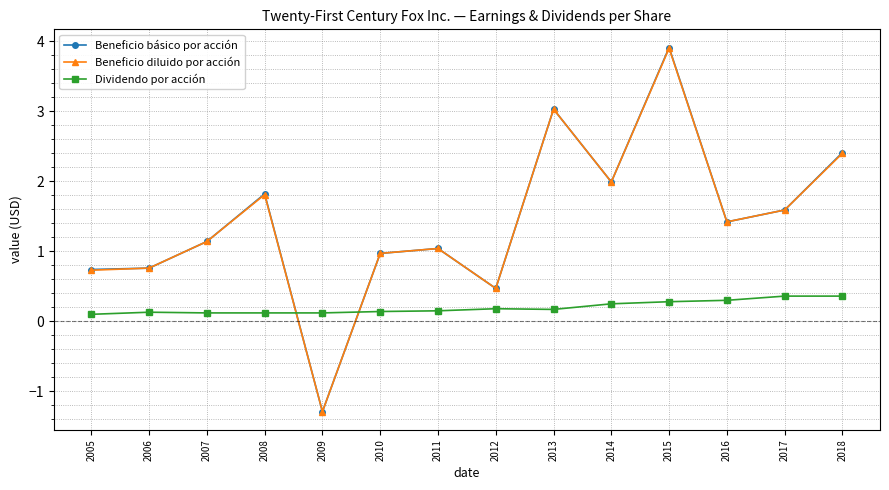

At which category does Beneficio básico por acción reach its first local peak?

2008